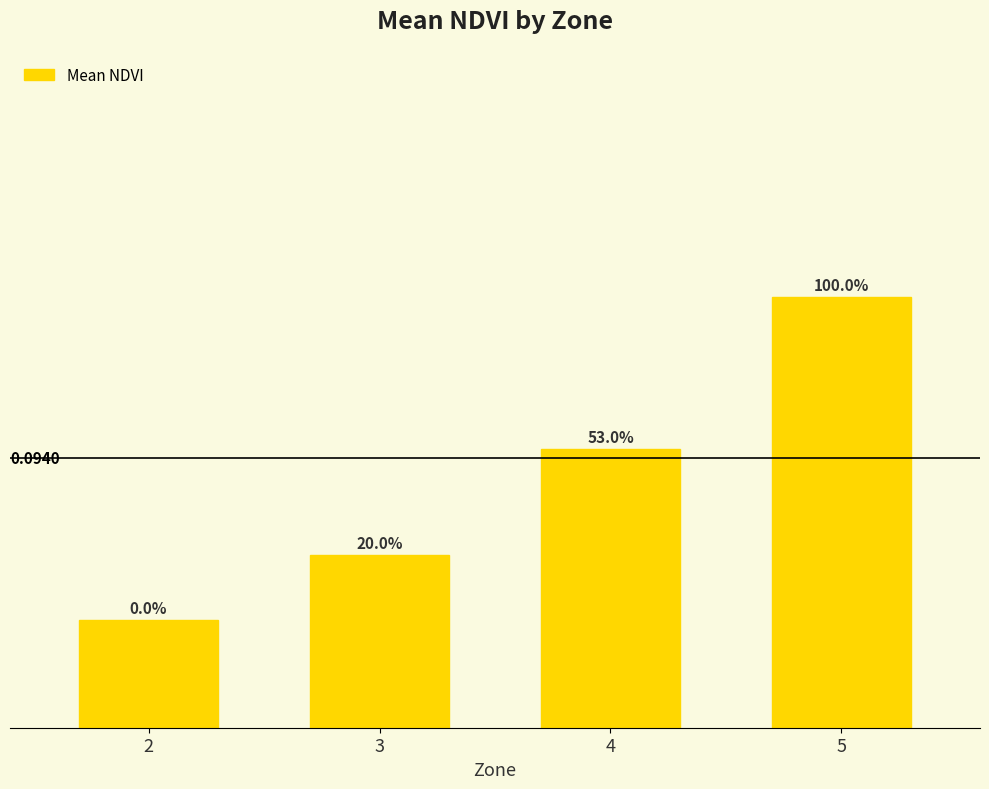

What value does the data have at 3?

0.1